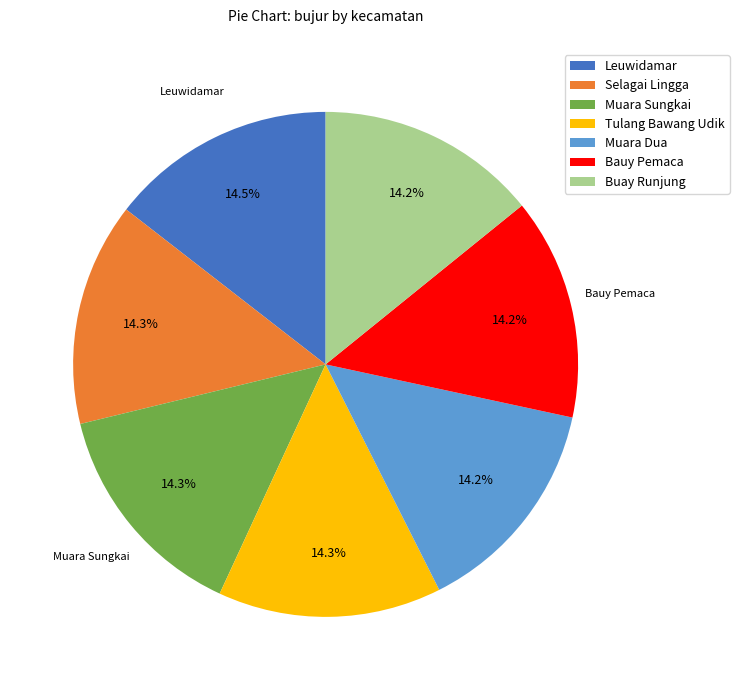

What is the ratio of the value at Buay Runjung to the value at Muara Sungkai?

1.0